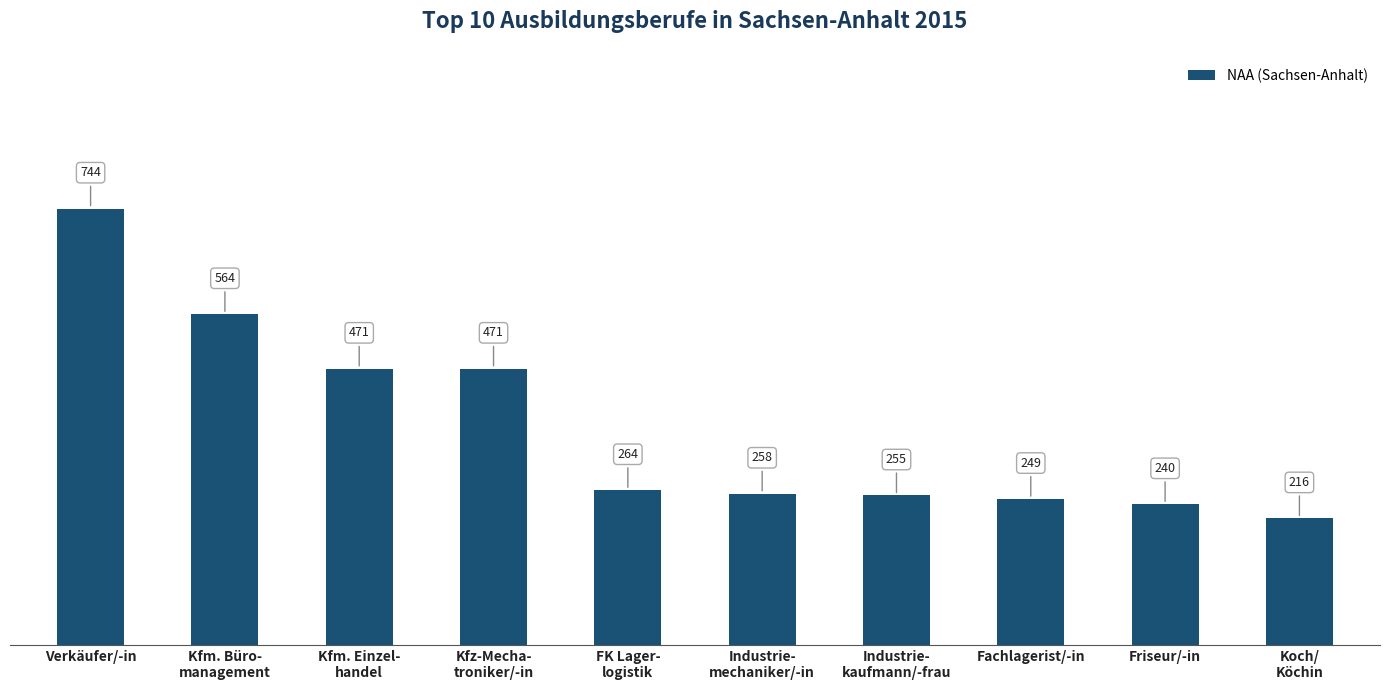

What is the smallest value displayed?

216